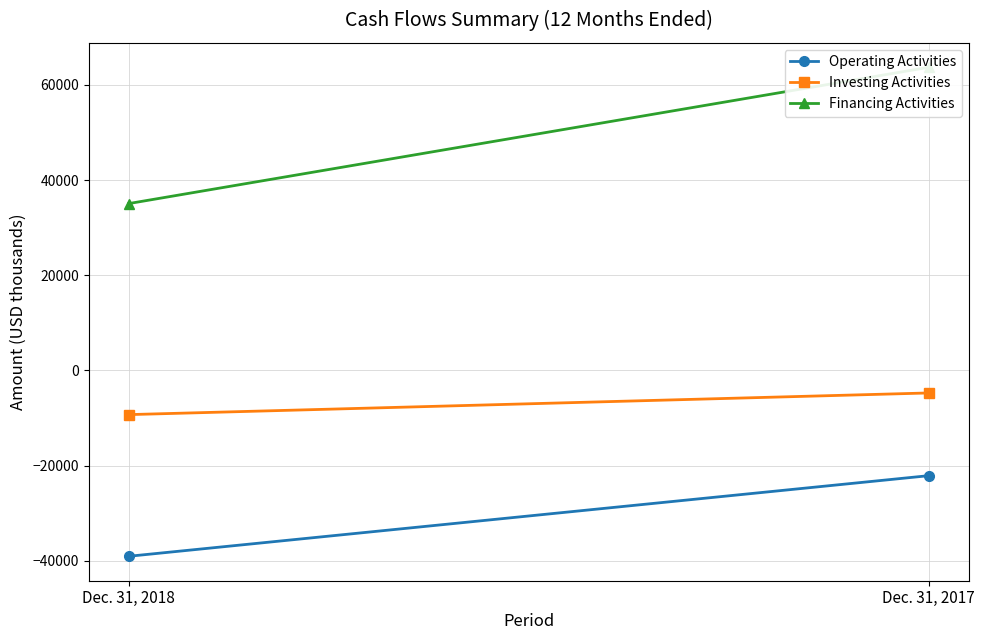

What are all the series names shown in the legend?

Operating Activities, Investing Activities, Financing Activities